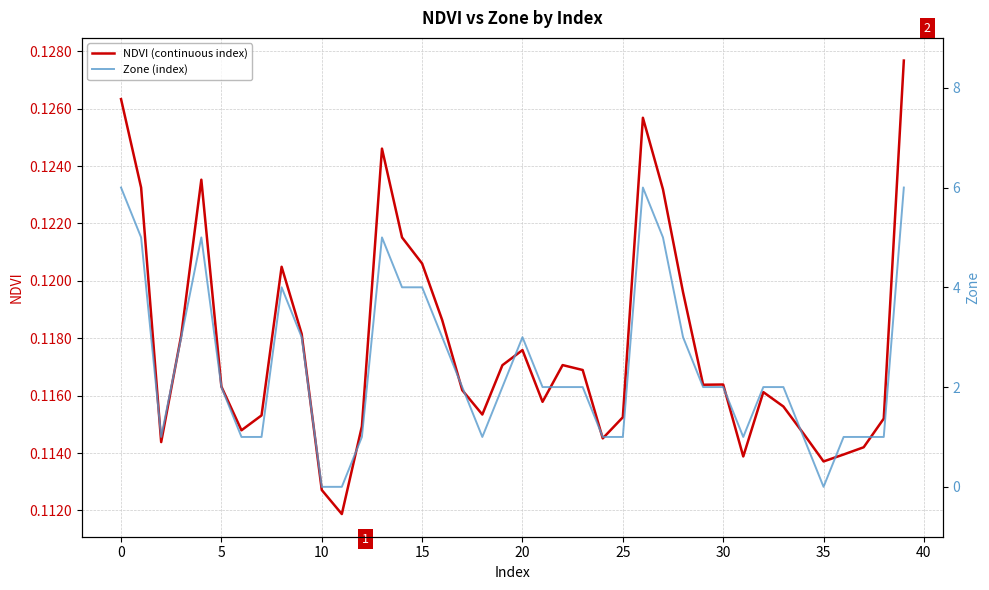

True or false: NDVI (continuous index) has a value of 0.1 at 13.

True